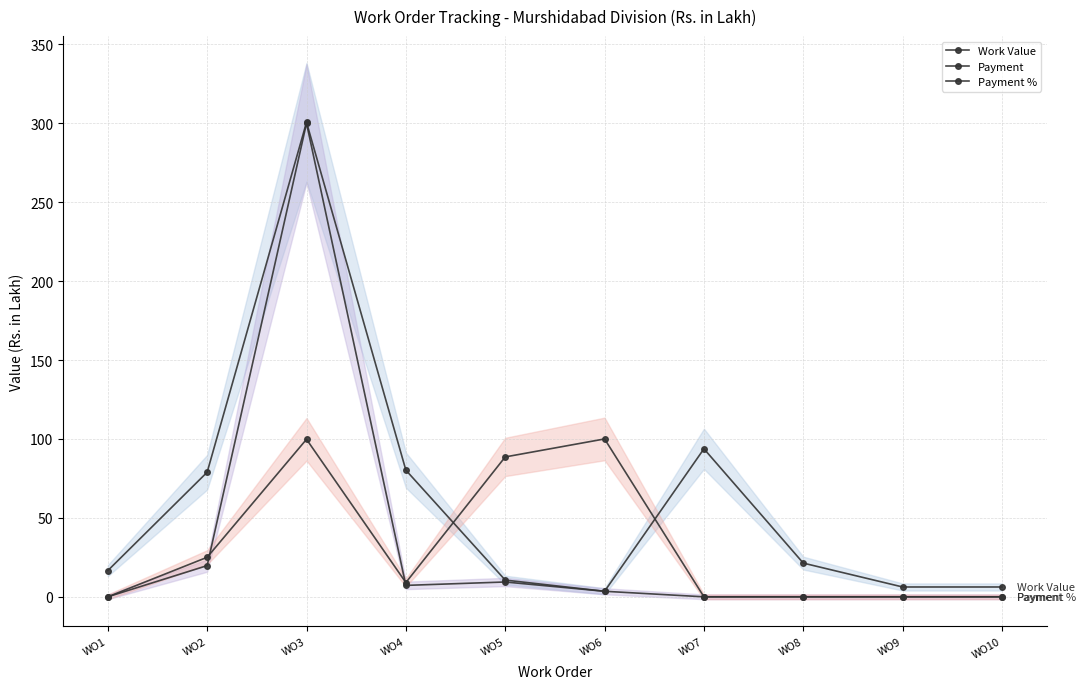

Where is Payment nearest to the value 149?

WO2